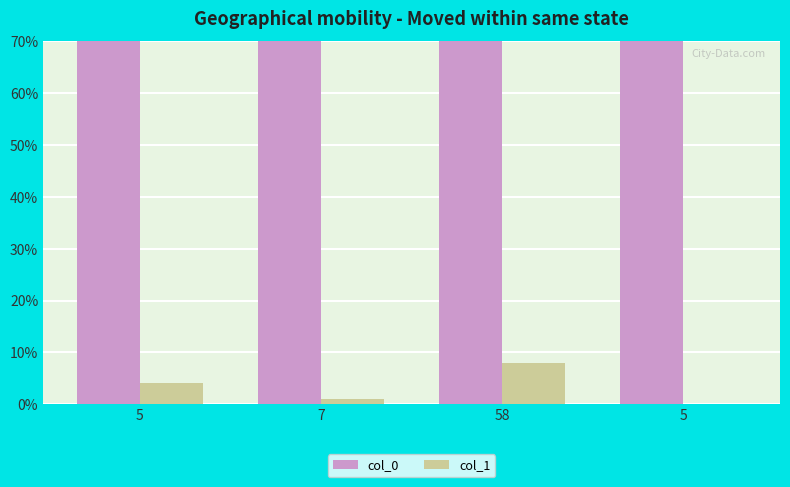

At 5, list the series in order from smallest to largest.

col_1, col_0